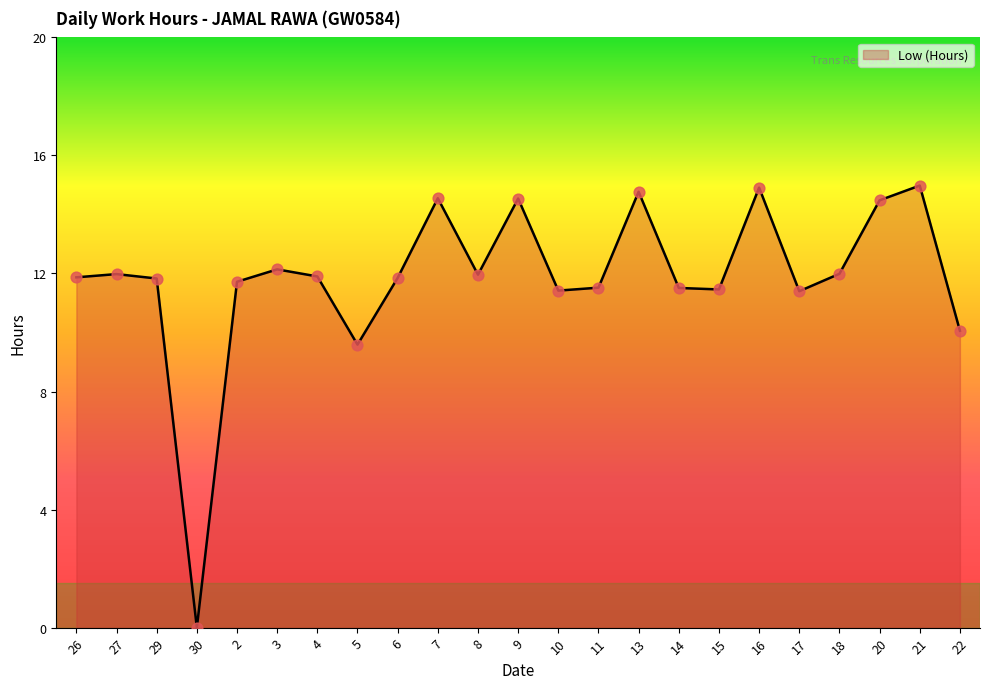

What is the change in value from 26 to 17?

-0.5